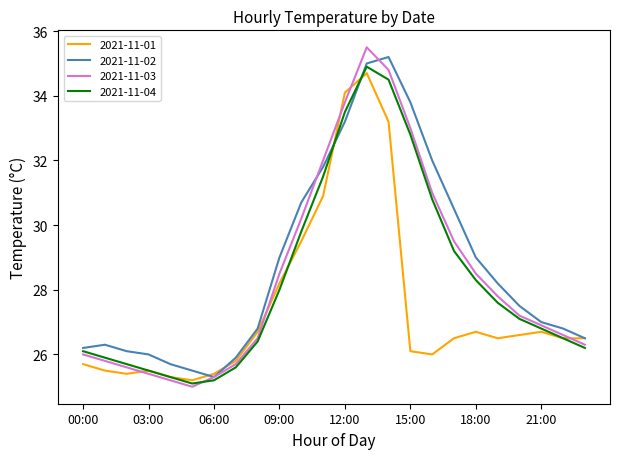

What is the maximum value for 2021-11-01?

34.7